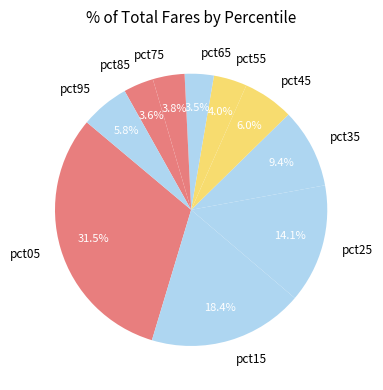

What percentage is NOT represented by pct05?

68.5%